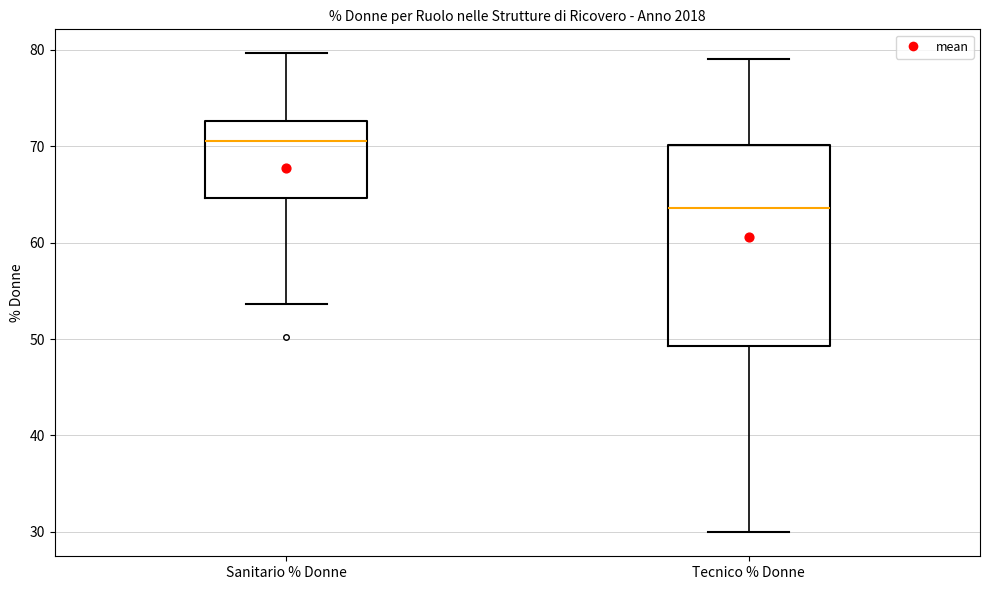

Reading left to right, transcribe this box plot: for each box, give where its median line is, the range the box spans, and where its two whiskers end, as read against the y-axis. The values are not printed on the chart, so give them approximately, as read against the axis.

Sanitario % Donne: median 71, box 65 to 73, whiskers 54 to 80
Tecnico % Donne: median 64, box 49 to 70, whiskers 30 to 79